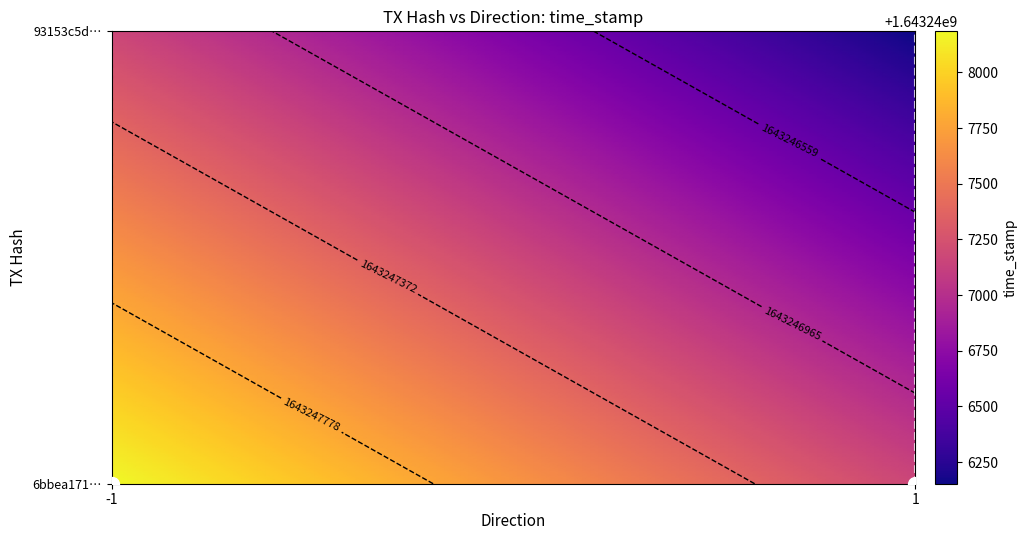

The value of 93153c5dd9e647d596cd9ea4b3f55afdac7aa34 at time_stamp is 1643246153.0. True or false?

True